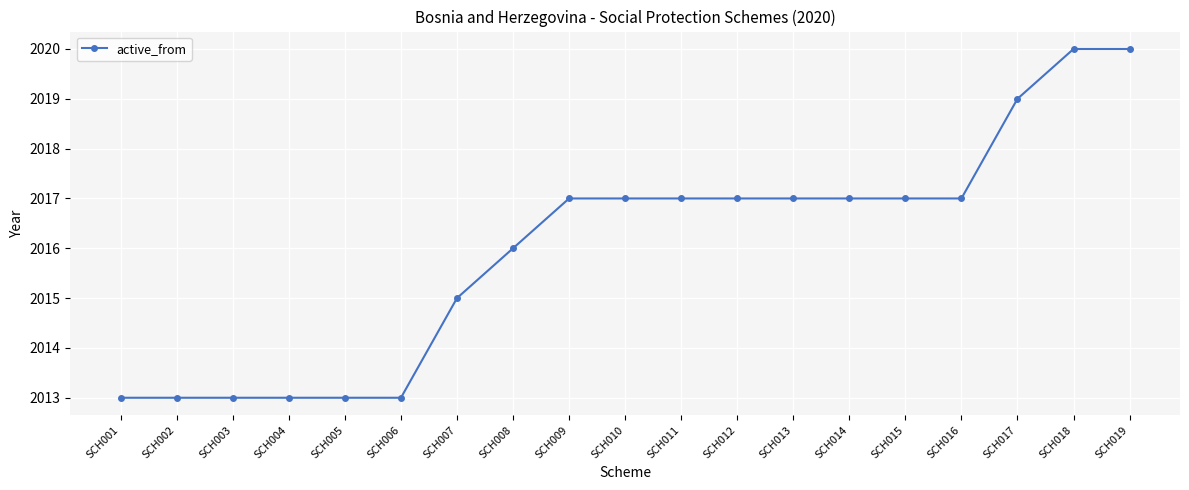

Does the chart display data point markers on the line(s)?

Yes